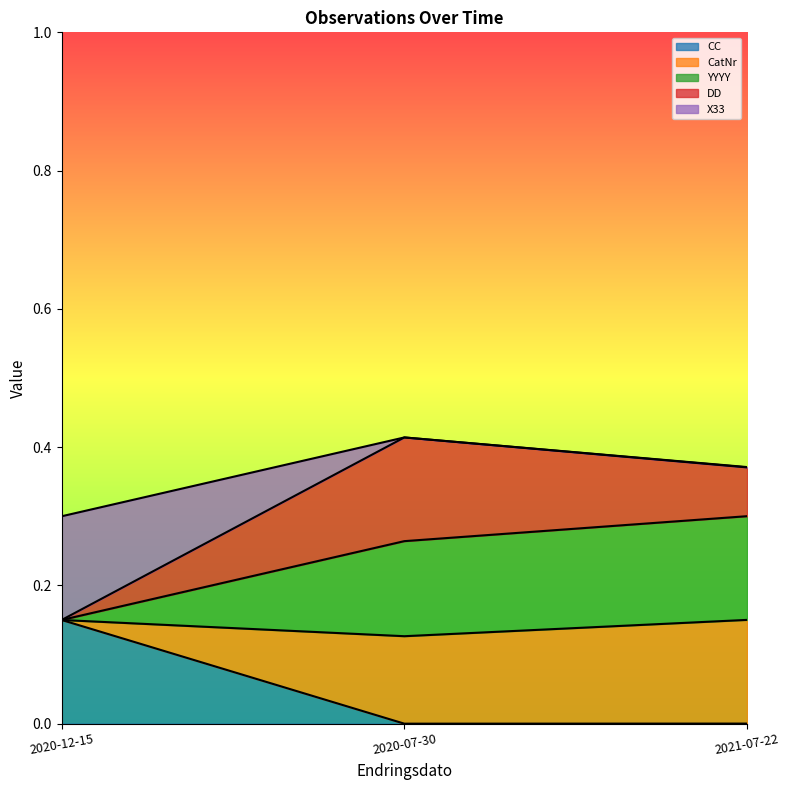

True or false: CC has a value of 0.0 at 2020-07-30.

True